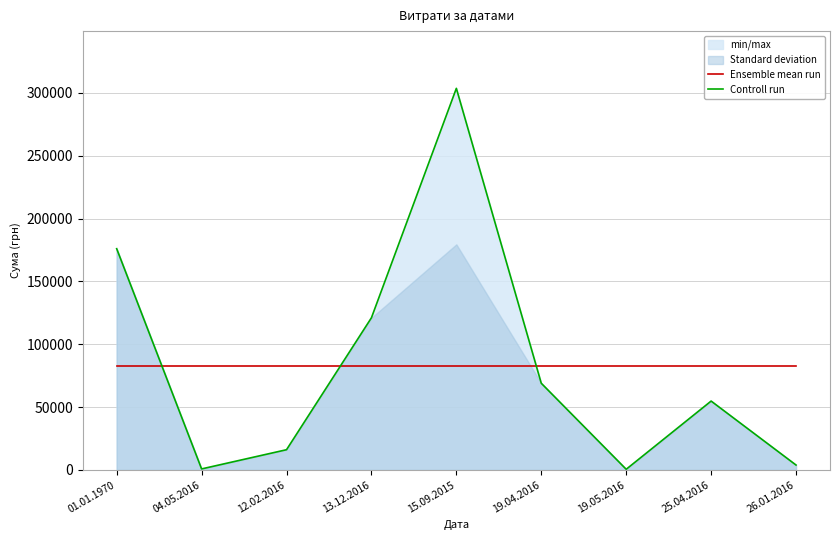

The Controll run series shows 199967.9 at 13.12.2016. True or false?

False